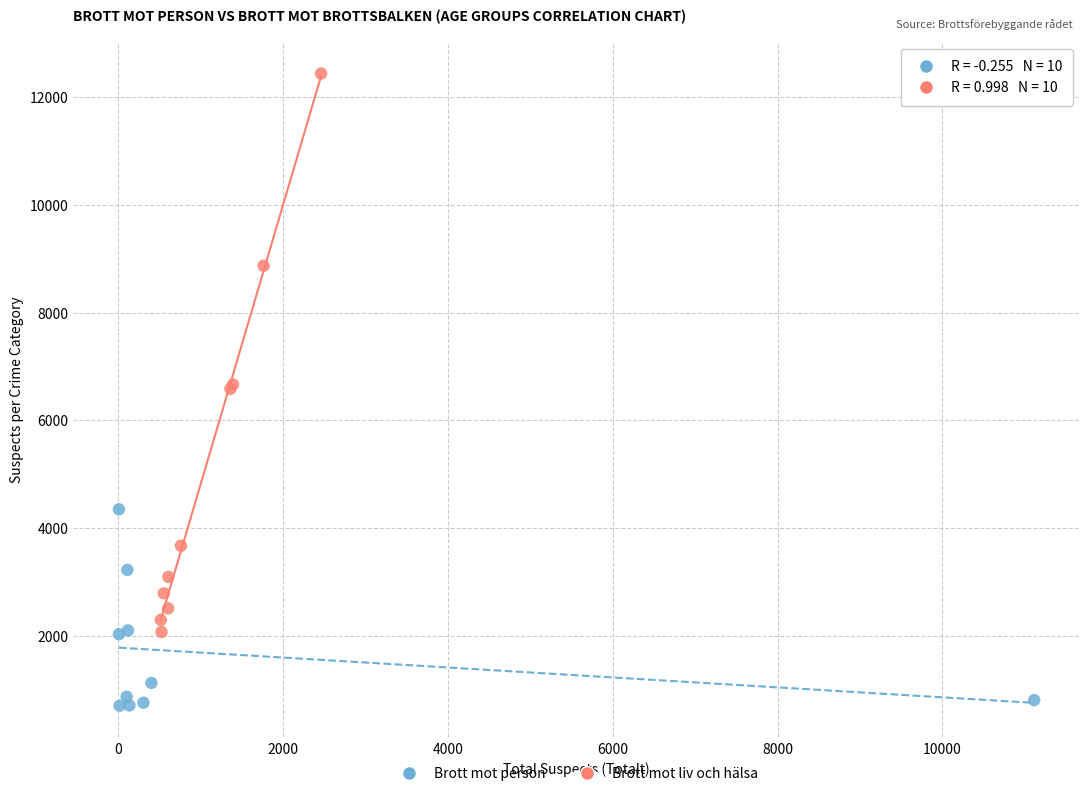

Which series has the widest spread of Y values?

Brott mot liv och hälsa